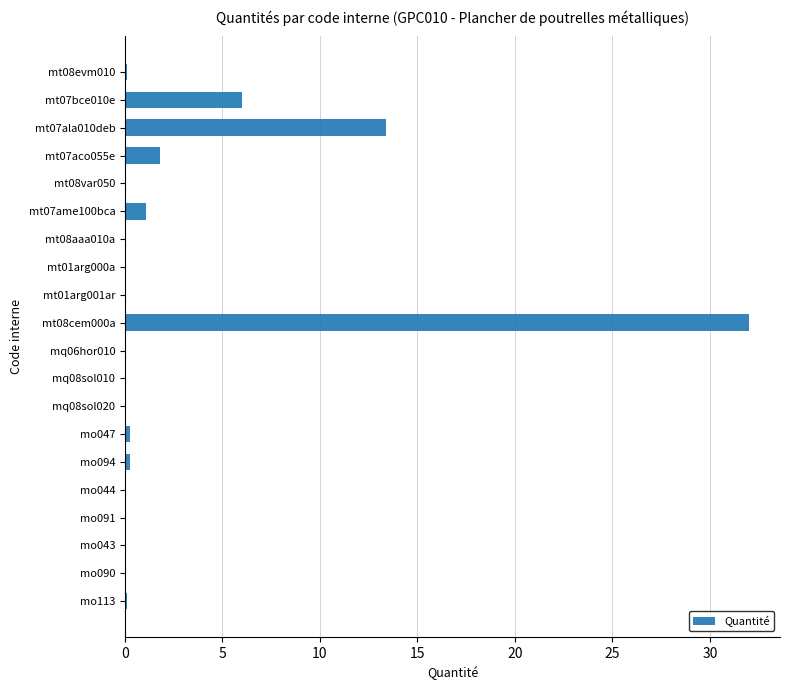

What is the approximate value at mt07aco055e?

1.8